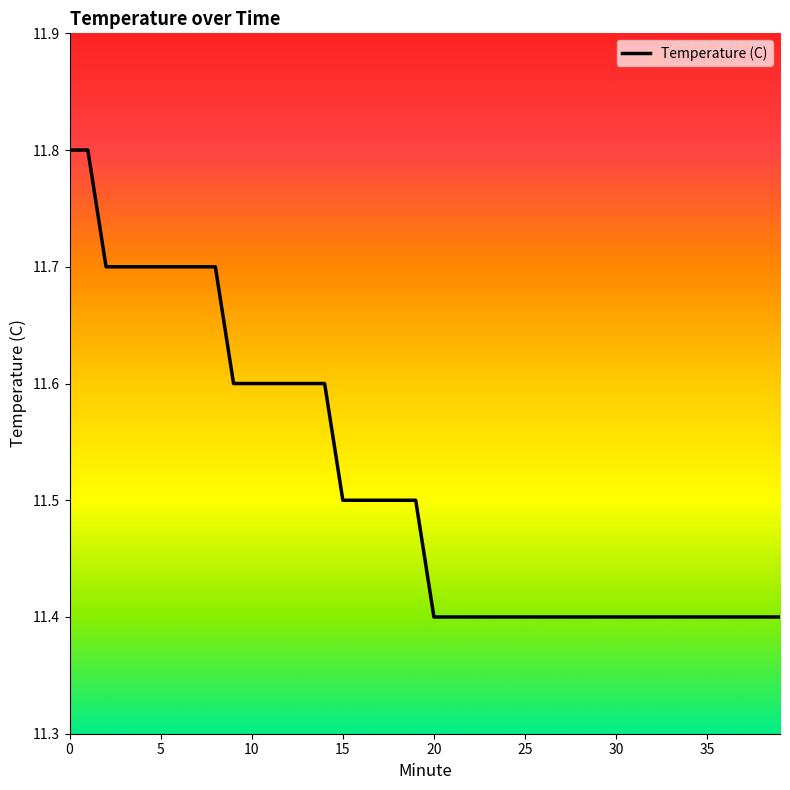

What is the minimum value shown in the chart?

11.4